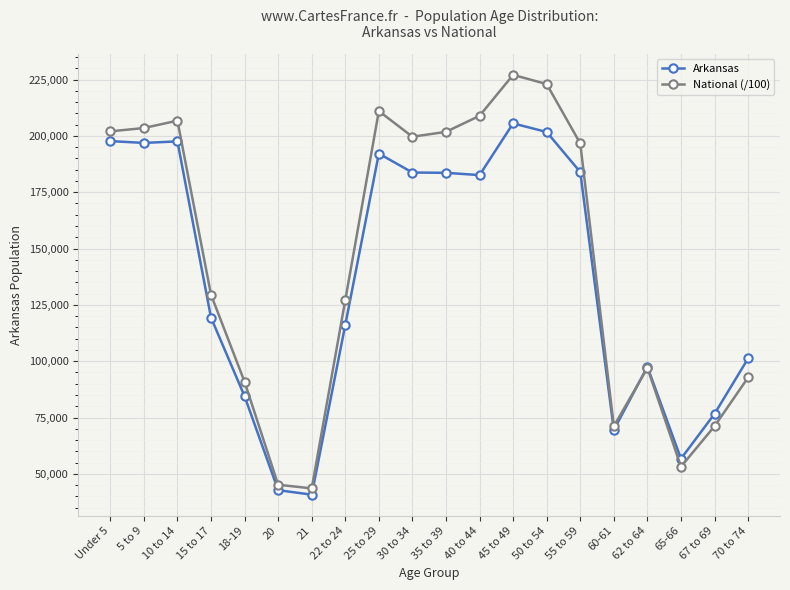

Which series has the largest range (max minus min)?

National (/100)